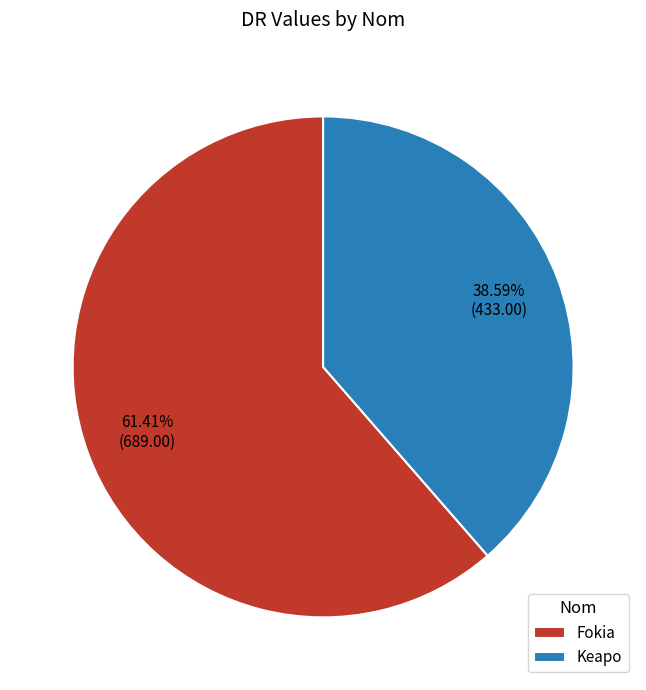

Is it true that Fokia is 61% of the pie?

True